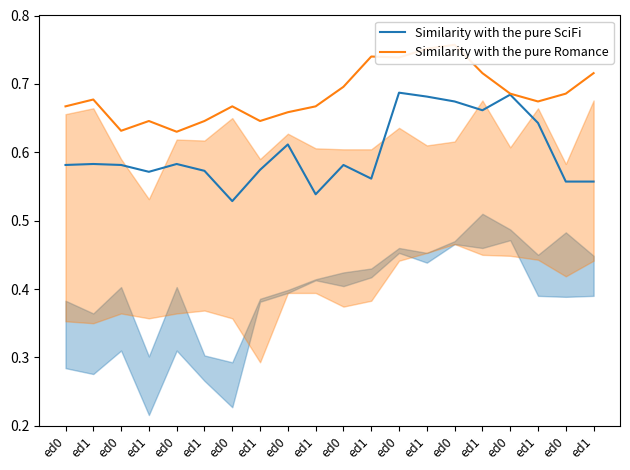

What is the label of the 6th point from the left?

ed1